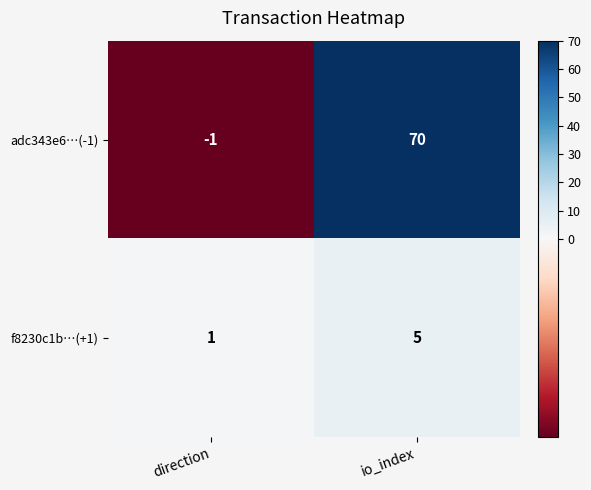

Which series has the widest spread of values?

adc343e6…(-1)